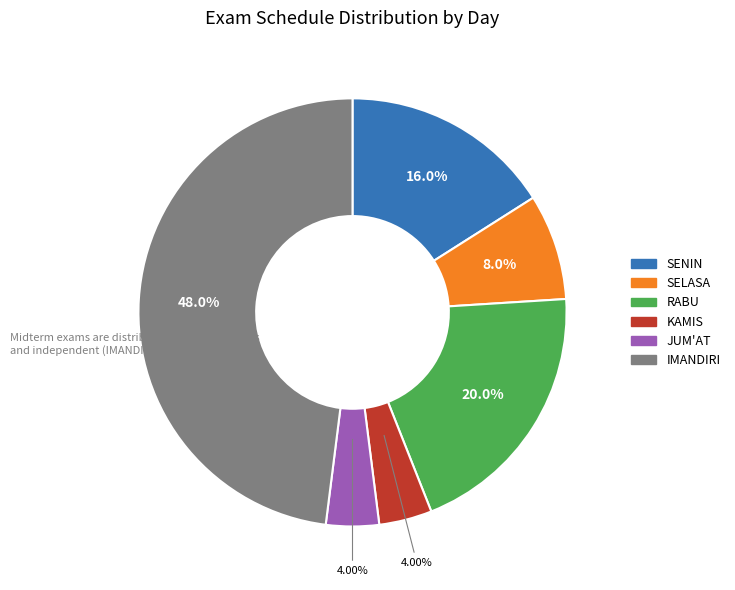

Is there any slice that represents more than half of the pie?

No